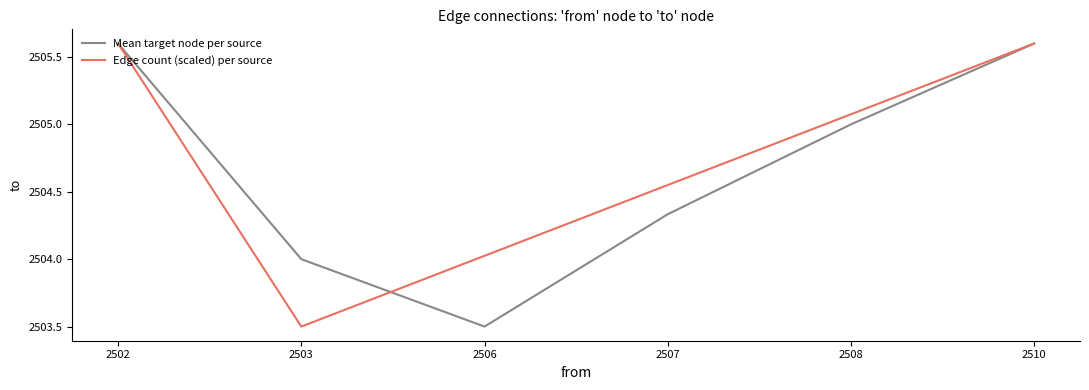

At which label is Mean target node per source closest to 2504?

2503